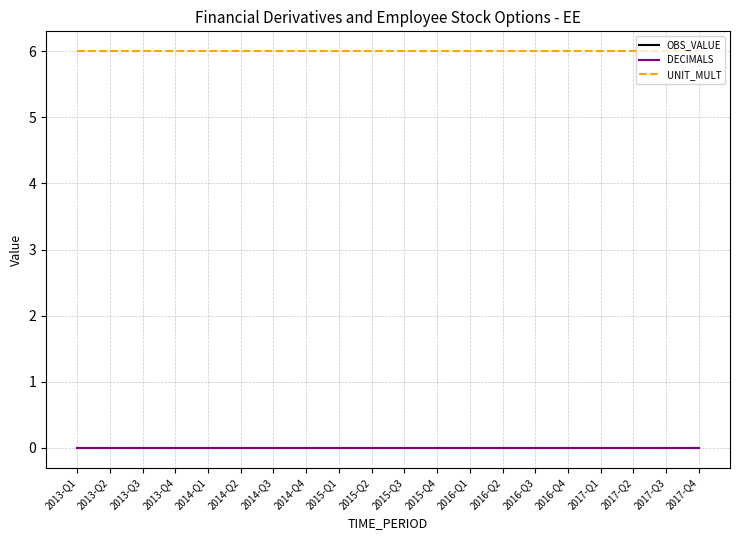

Does the chart display data point markers on the line(s)?

No